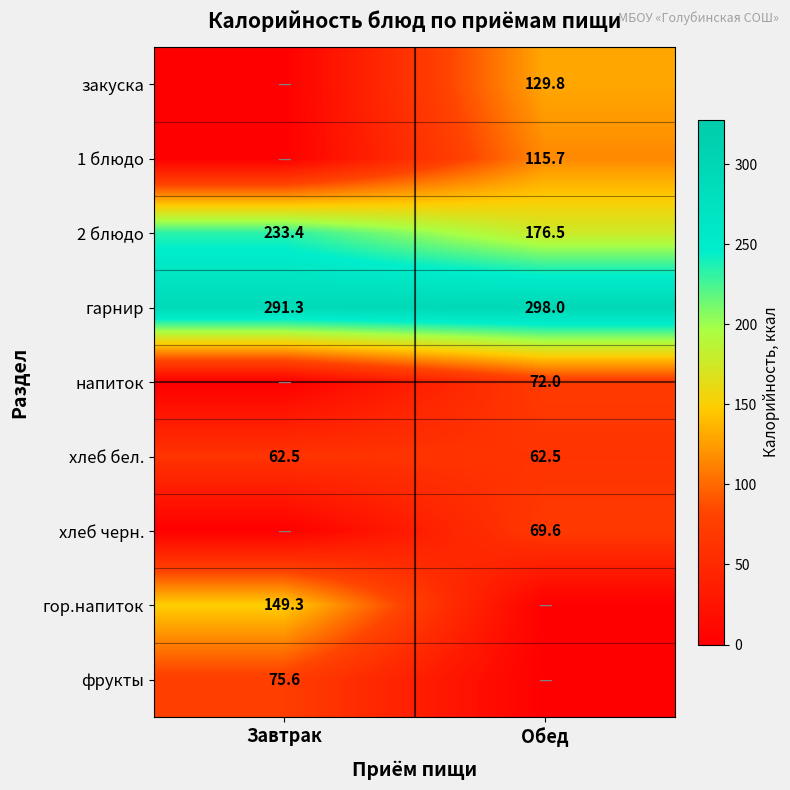

What is the sum of the 2 блюдо values at Обед and Завтрак?

409.9